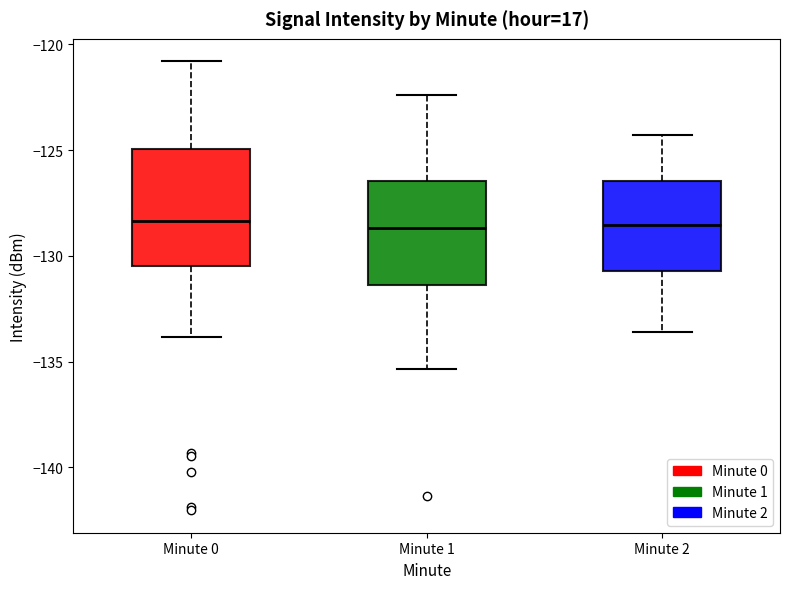

Comparing the boxes themselves (not the whiskers), which one is the tallest?

Minute 0